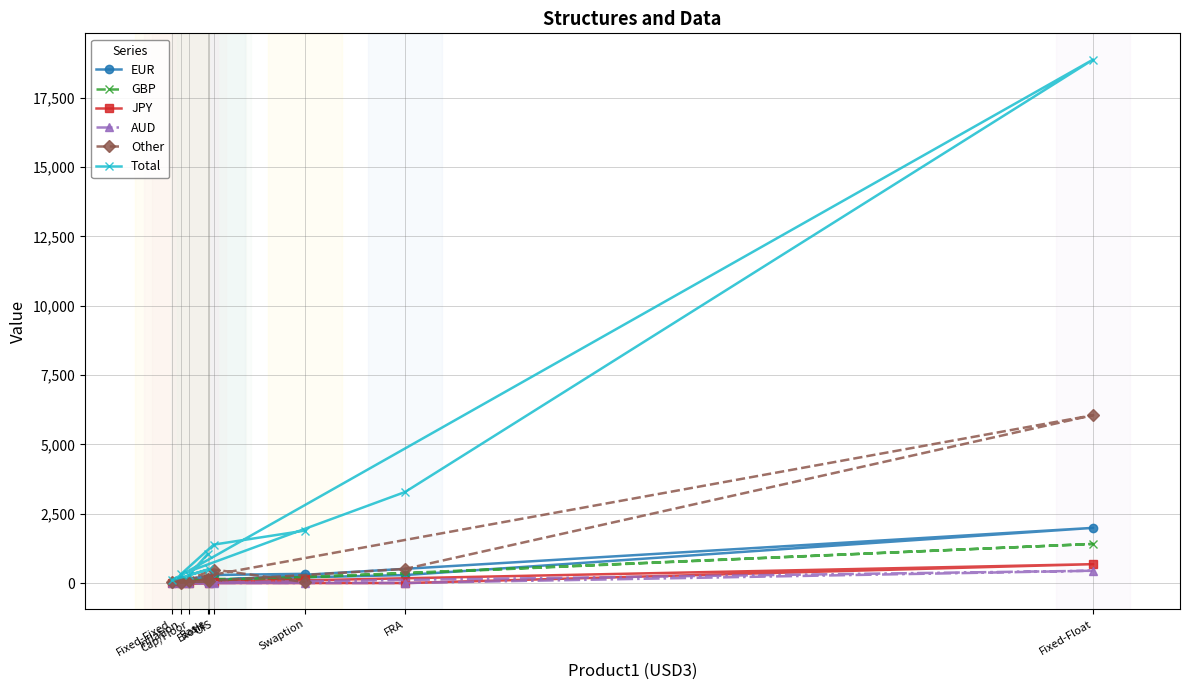

What is the average value of the JPY series?

111